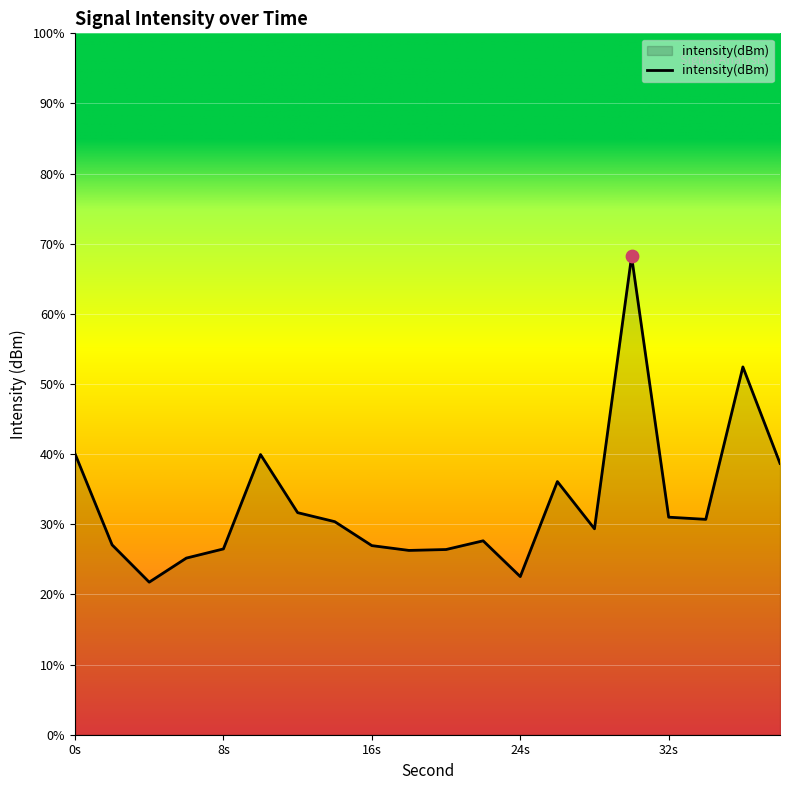

Between 22 and 38, which is larger?

38